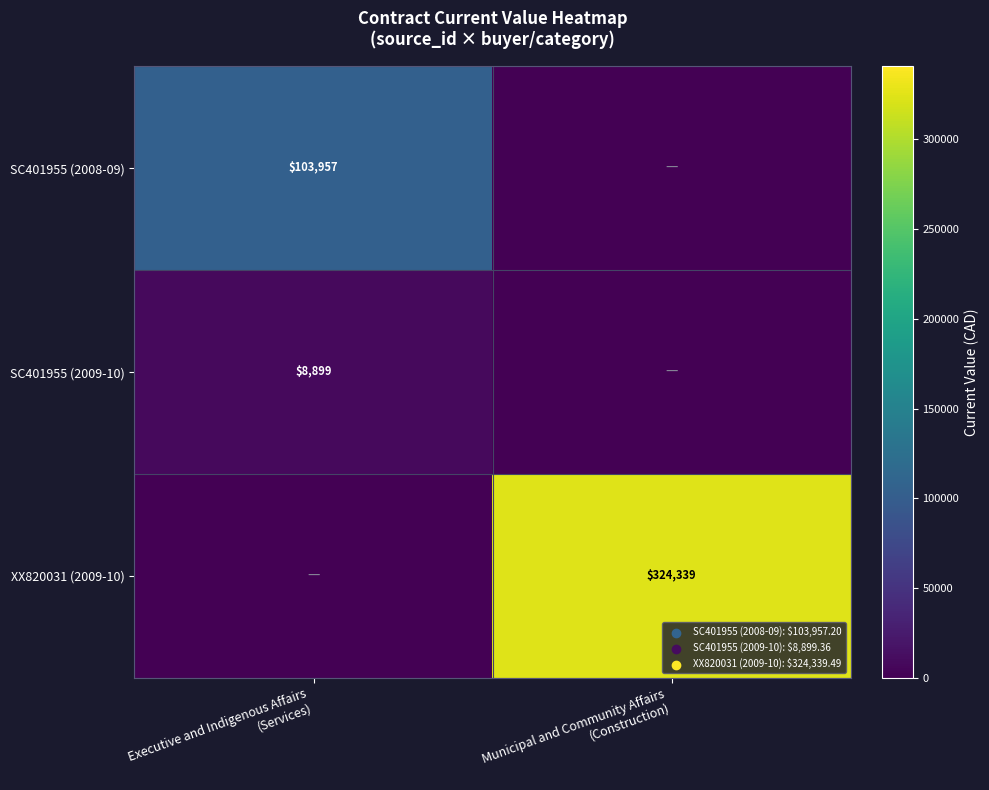

What is the difference between the maximum and minimum values in the SC401955 (2008-09) series?

103957.2